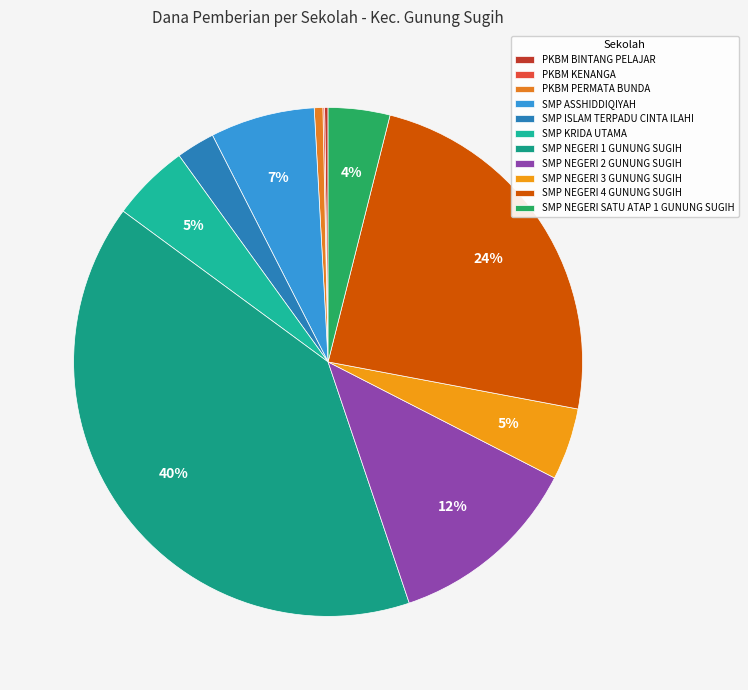

Combined, what portion of the pie is SMP NEGERI SATU ATAP 1 GUNUNG SUGIH and SMP ISLAM TERPADU CINTA ILAHI?

6.4%